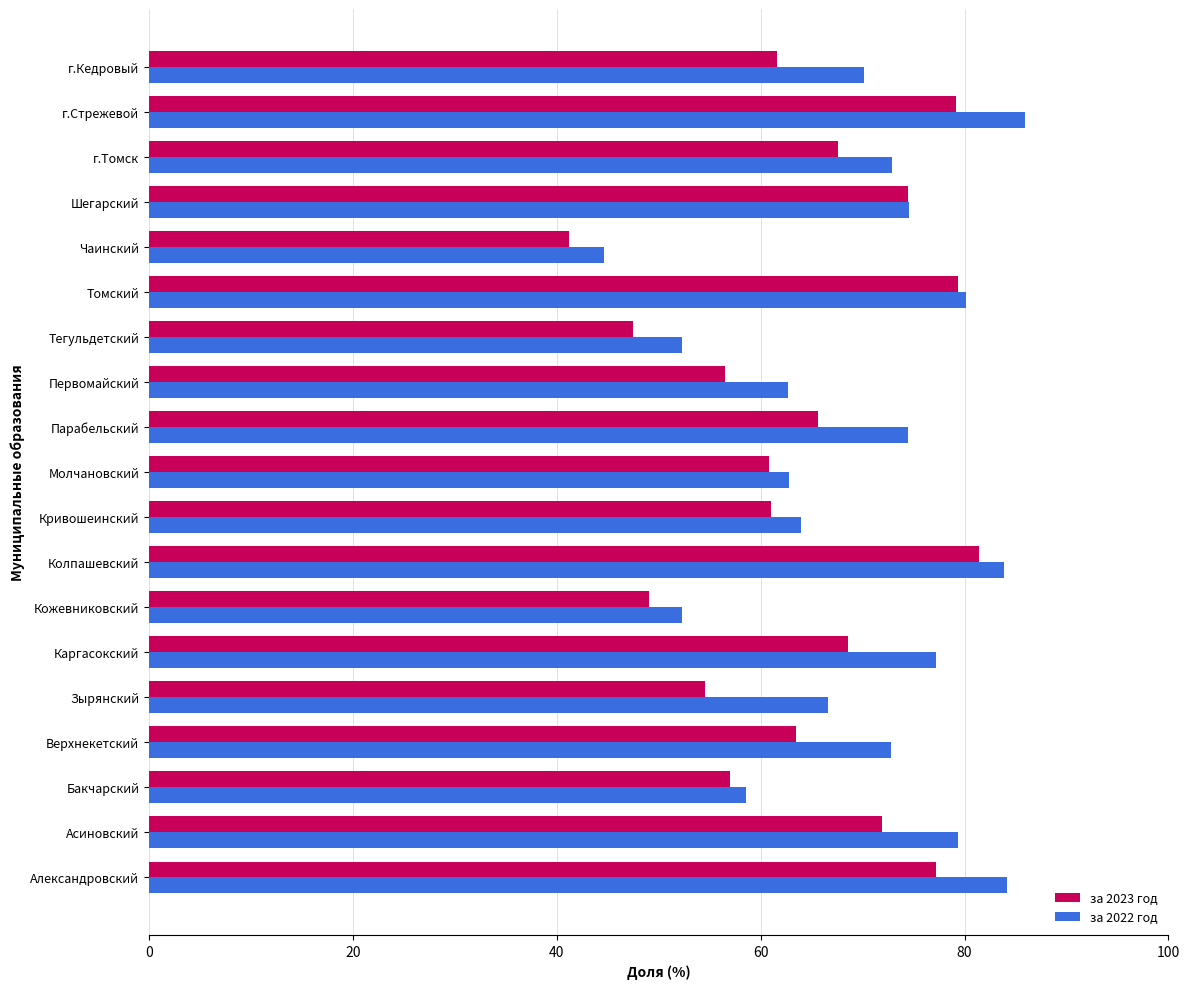

What value does the за 2022 год series have at Шегарский?

74.6